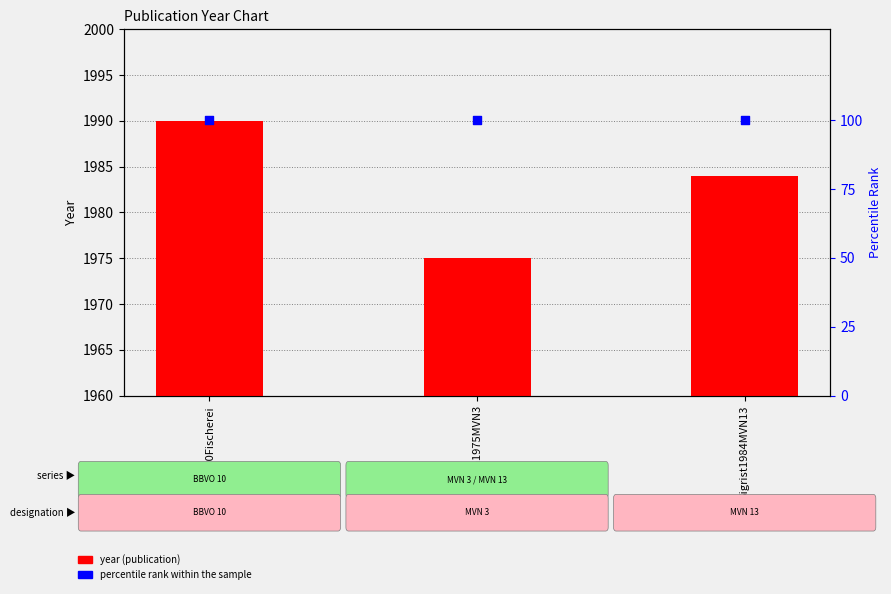

Which series contains the highest Y value?

year (publication)